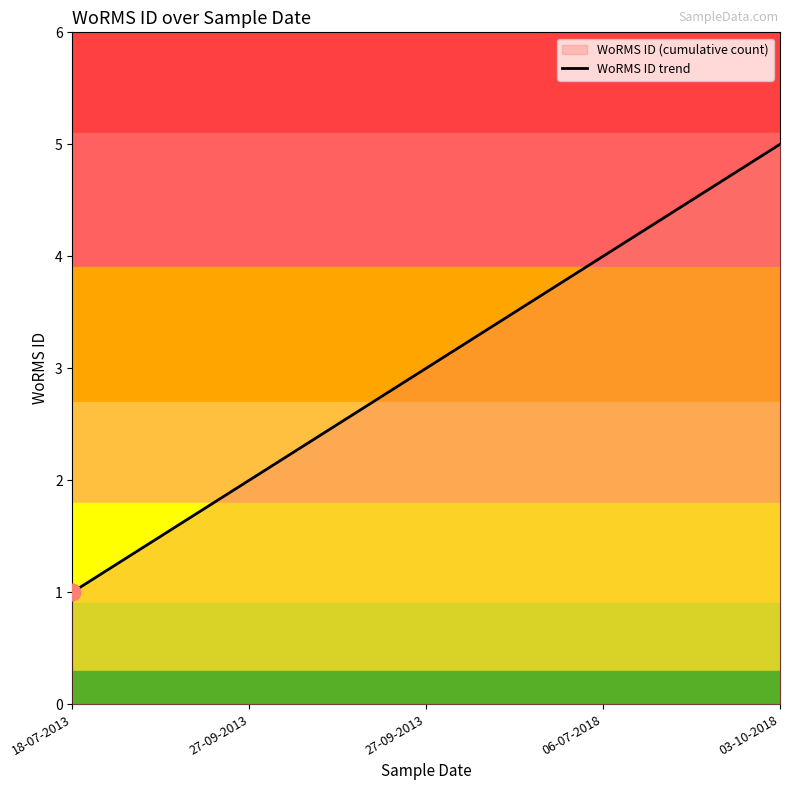

What is the label of the 1st point from the right?

03-10-2018